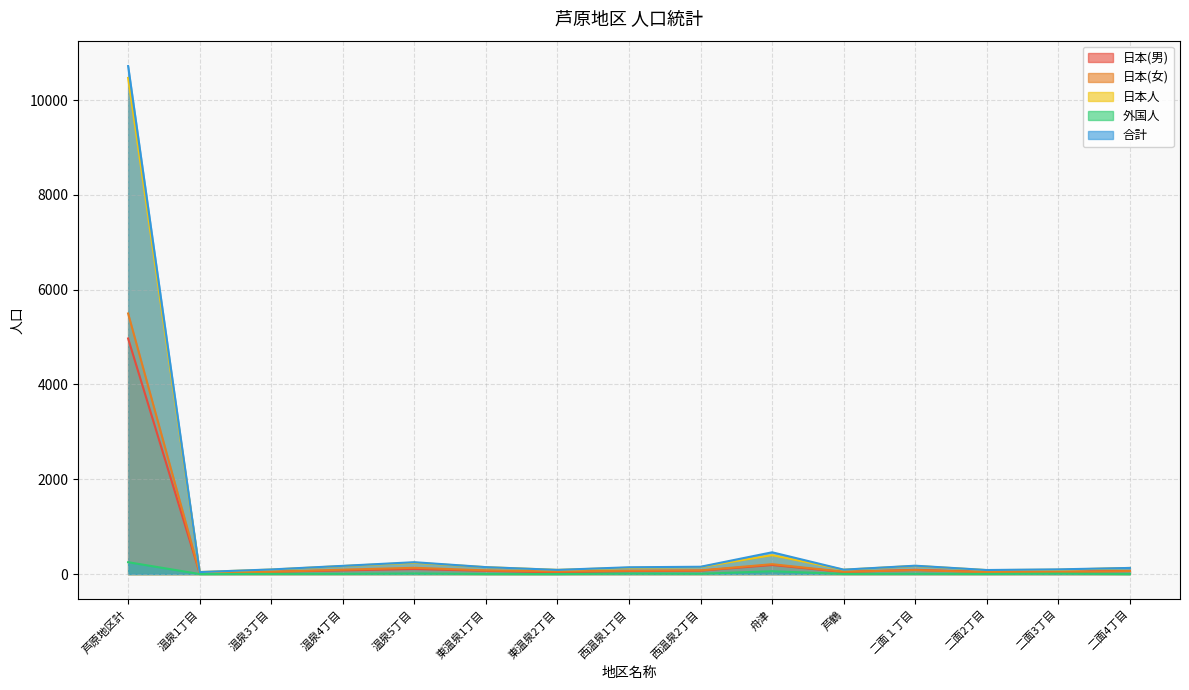

Read the 合計 value at 東温泉2丁目, to the nearest 100.

100